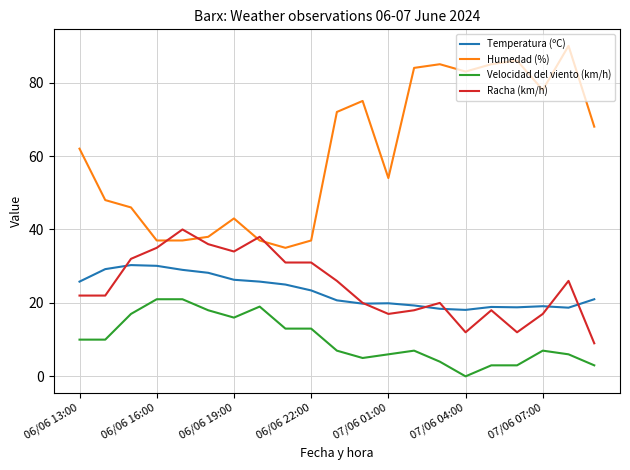

What is the difference between the maximum and second lowest values in the Racha (km/h) series?

28.0